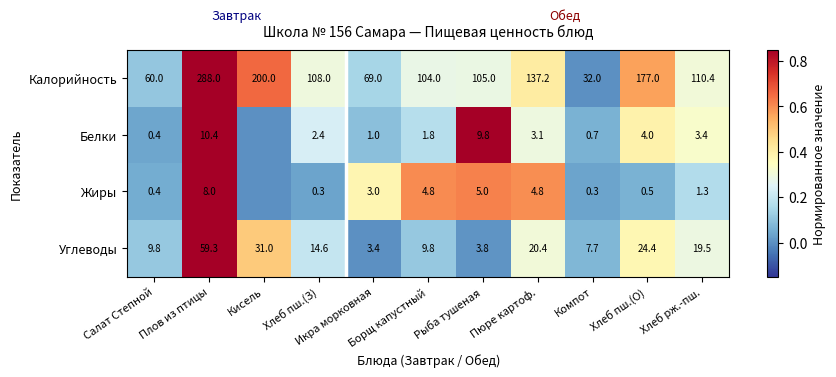

What is the sum of all Углеводы values?

203.7